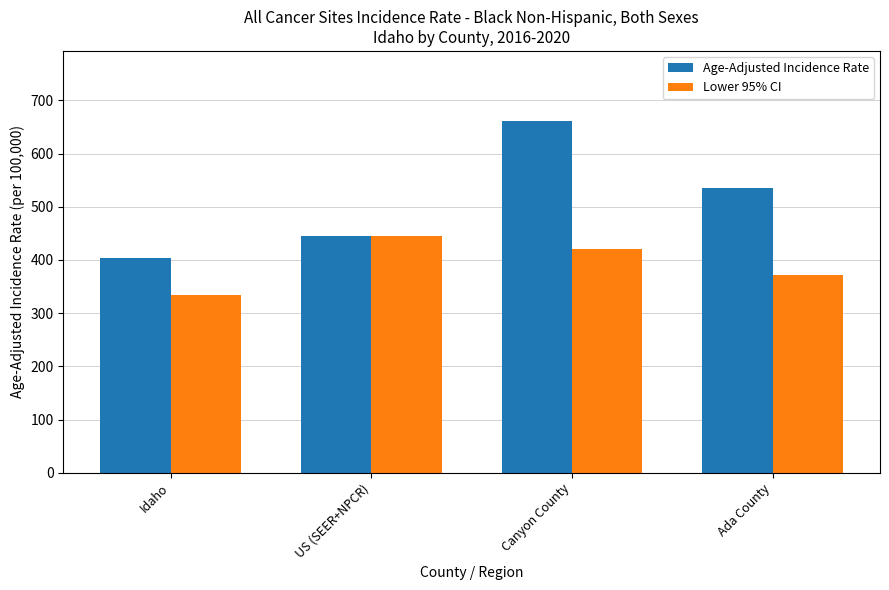

What is the sum of the Age-Adjusted Incidence Rate values at Ada County and Canyon County?

1196.0